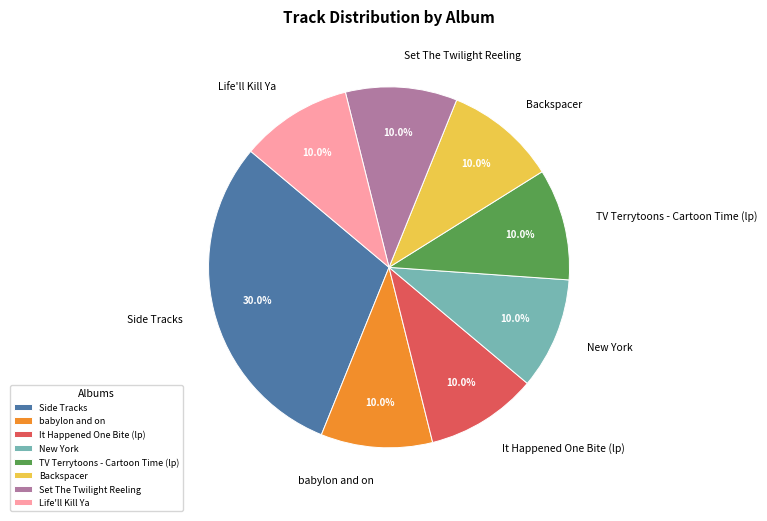

Does Side Tracks account for over 50% of the chart?

No